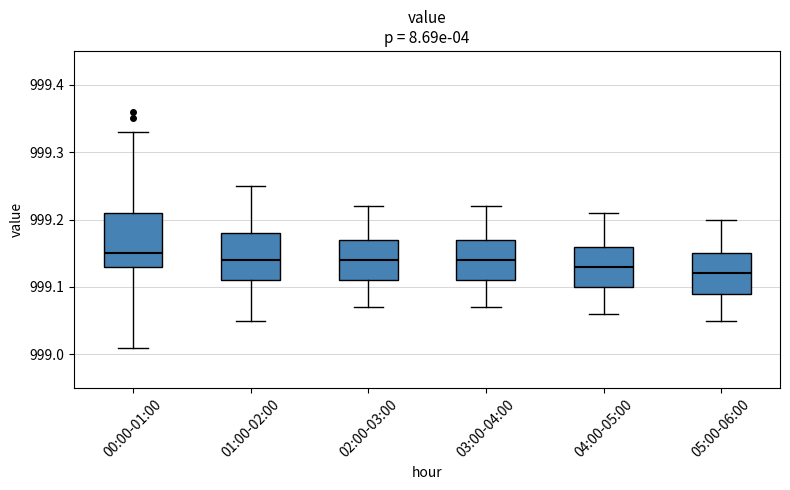

Comparing the boxes themselves (not the whiskers), which one is the tallest?

00:00-01:00